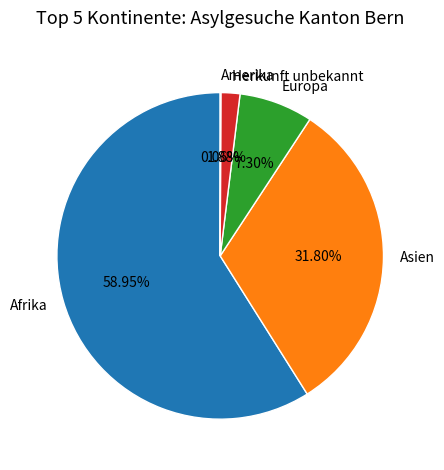

Which category has the biggest portion of the pie?

Afrika